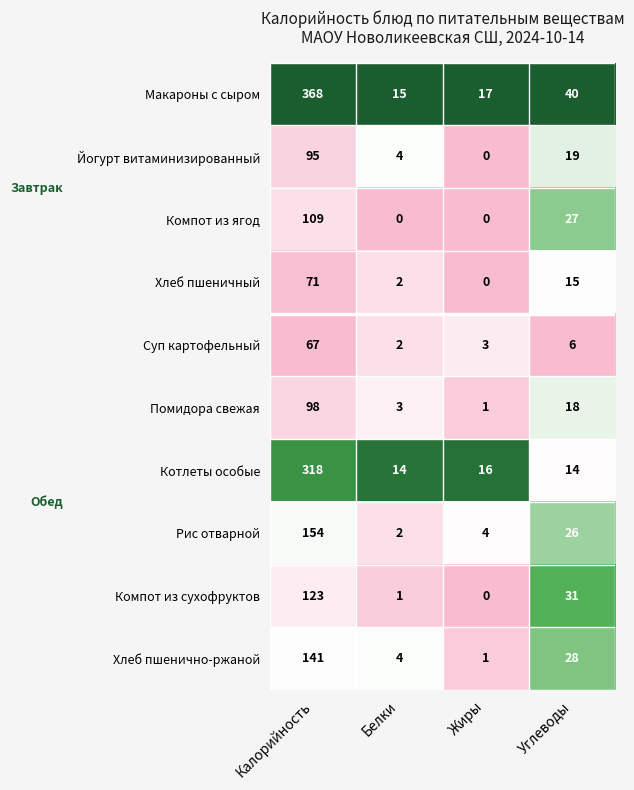

The value of Компот из сухофруктов at Калорийность is 123. True or false?

True